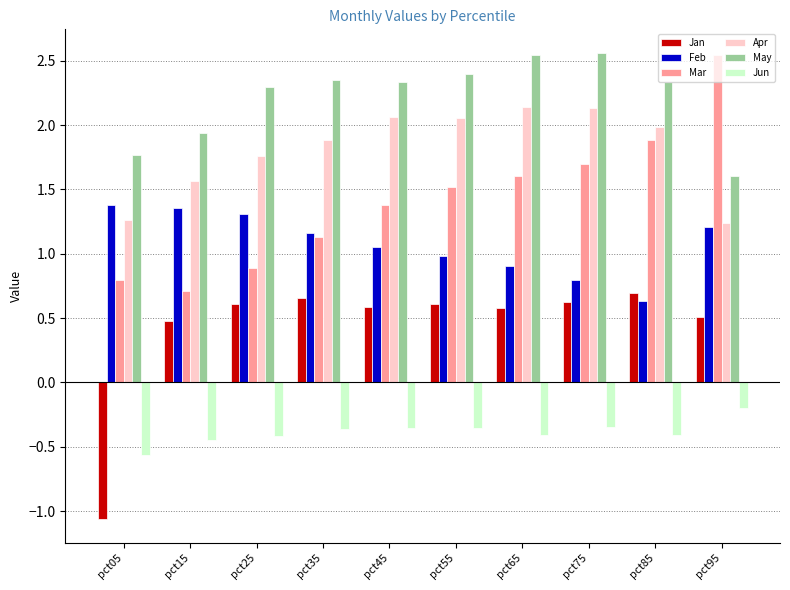

What is the spread (max minus min) of values at pct25?

2.7